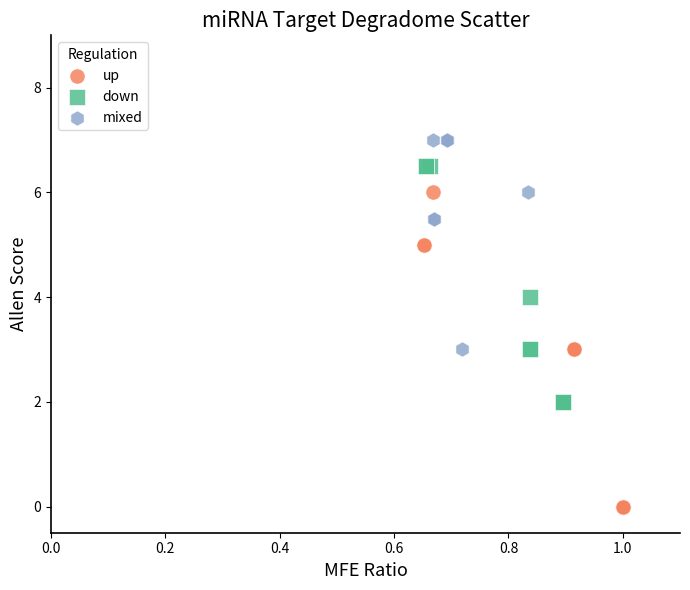

Which series has the largest Y range (max minus min)?

up